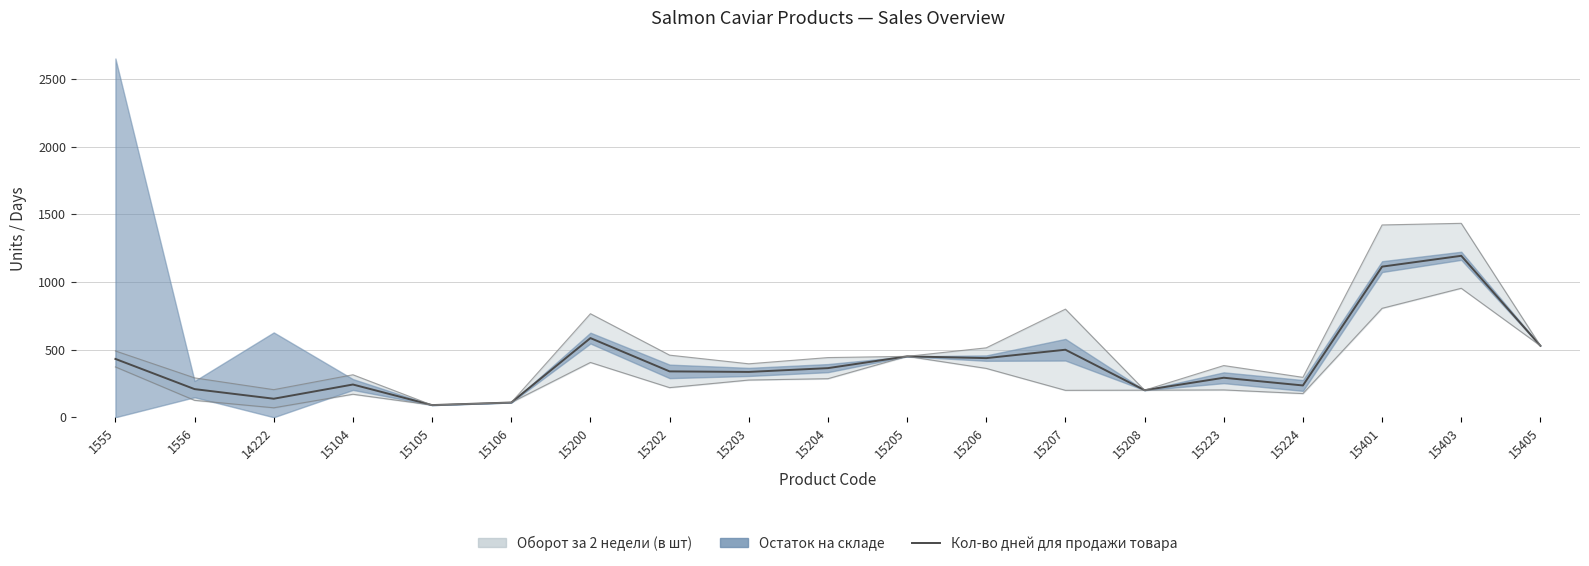

Does the chart display data point markers on the line(s)?

No